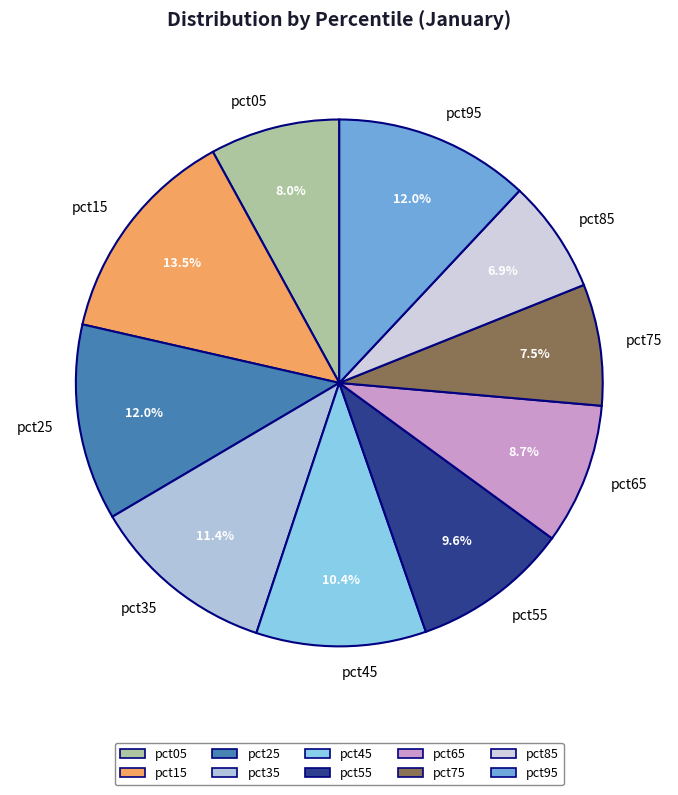

Between pct75 and pct95, which is larger?

pct95